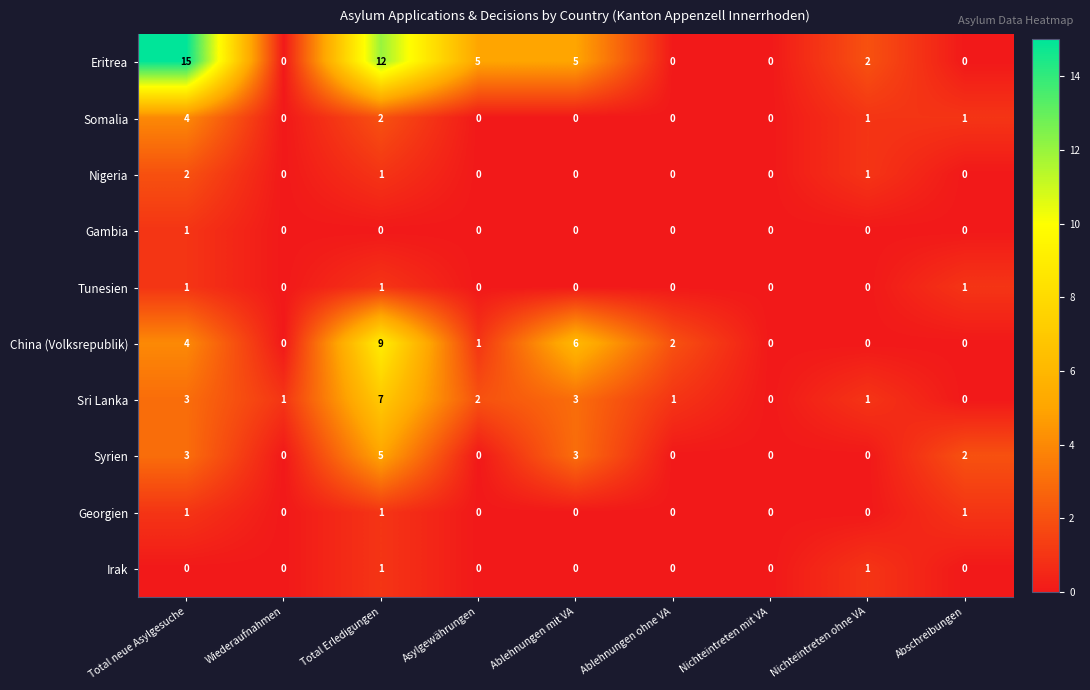

True or false: Eritrea has a value of -9 at Wiederaufnahmen.

False